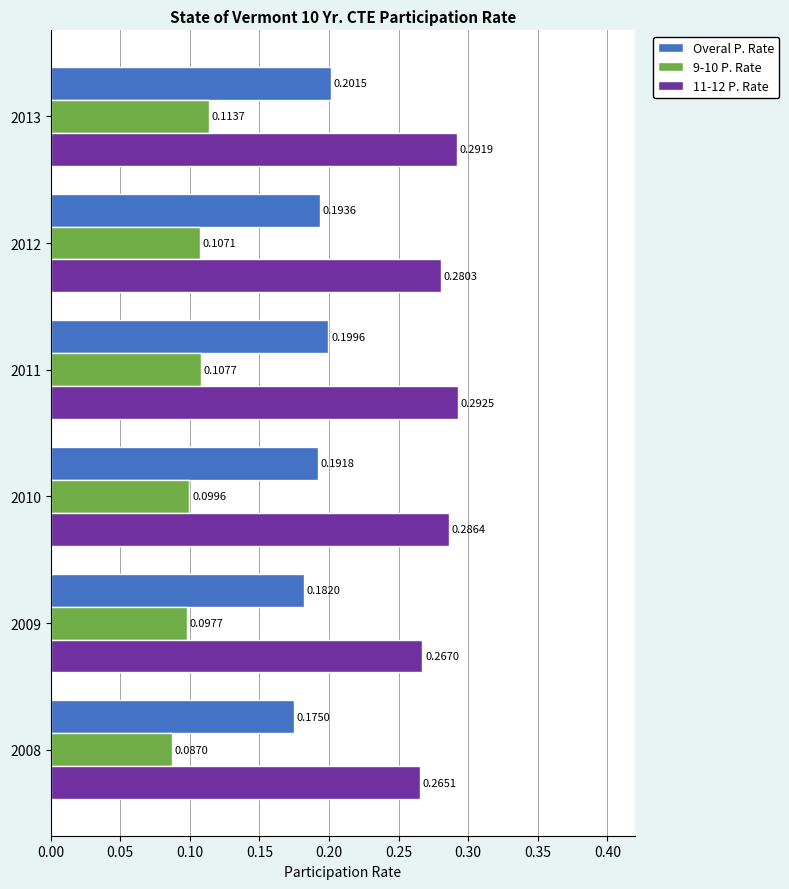

Which series changed the most between 2009 and 2013?

11-12 P. Rate